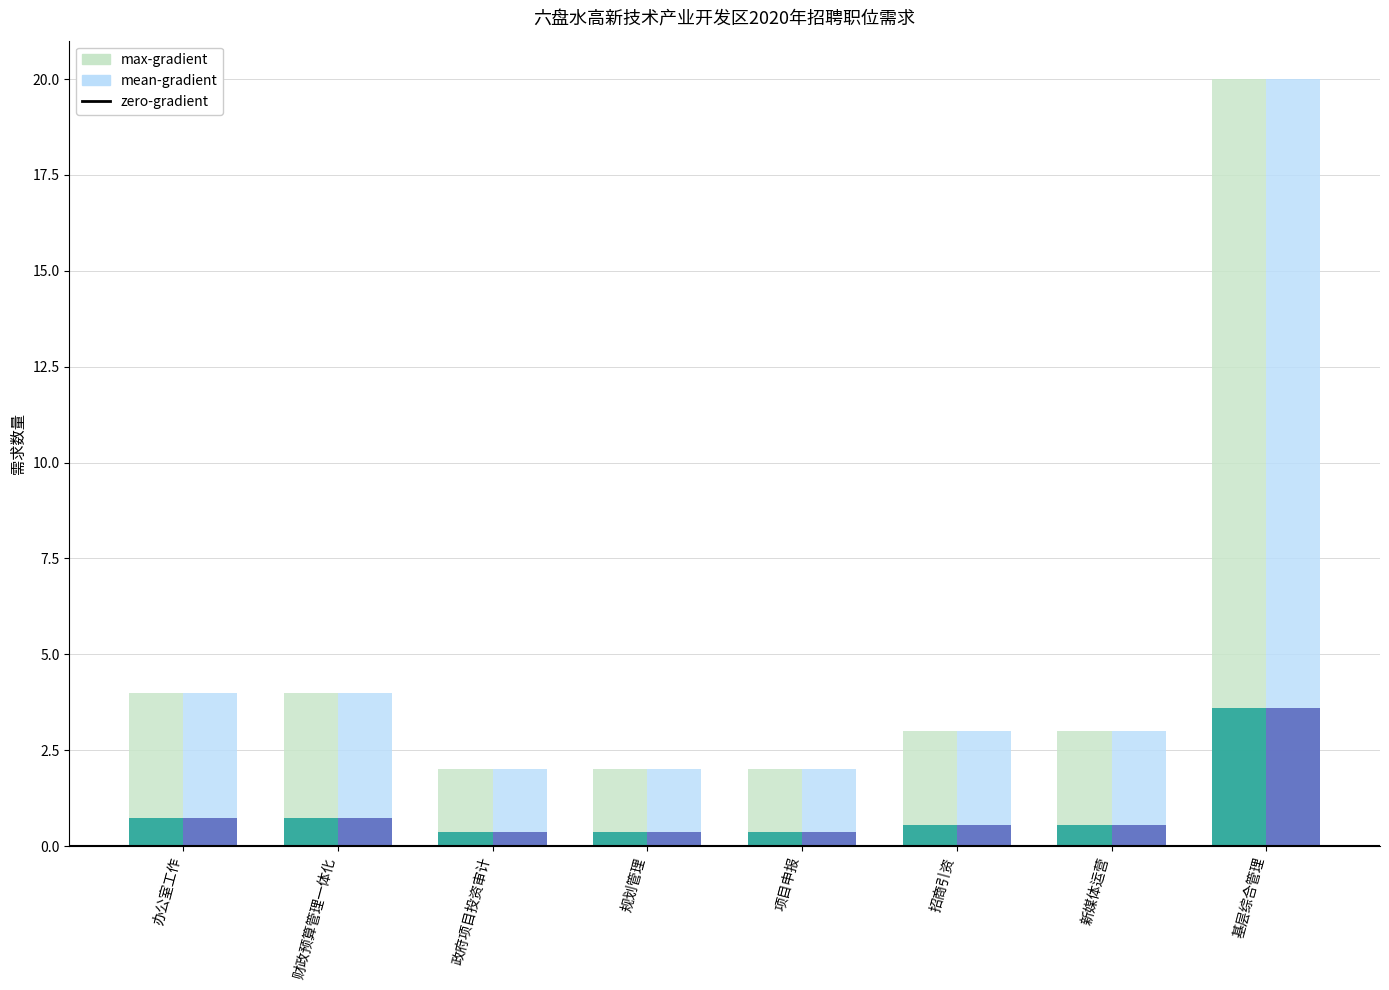

Where is the data nearest to the value 11?

办公室工作